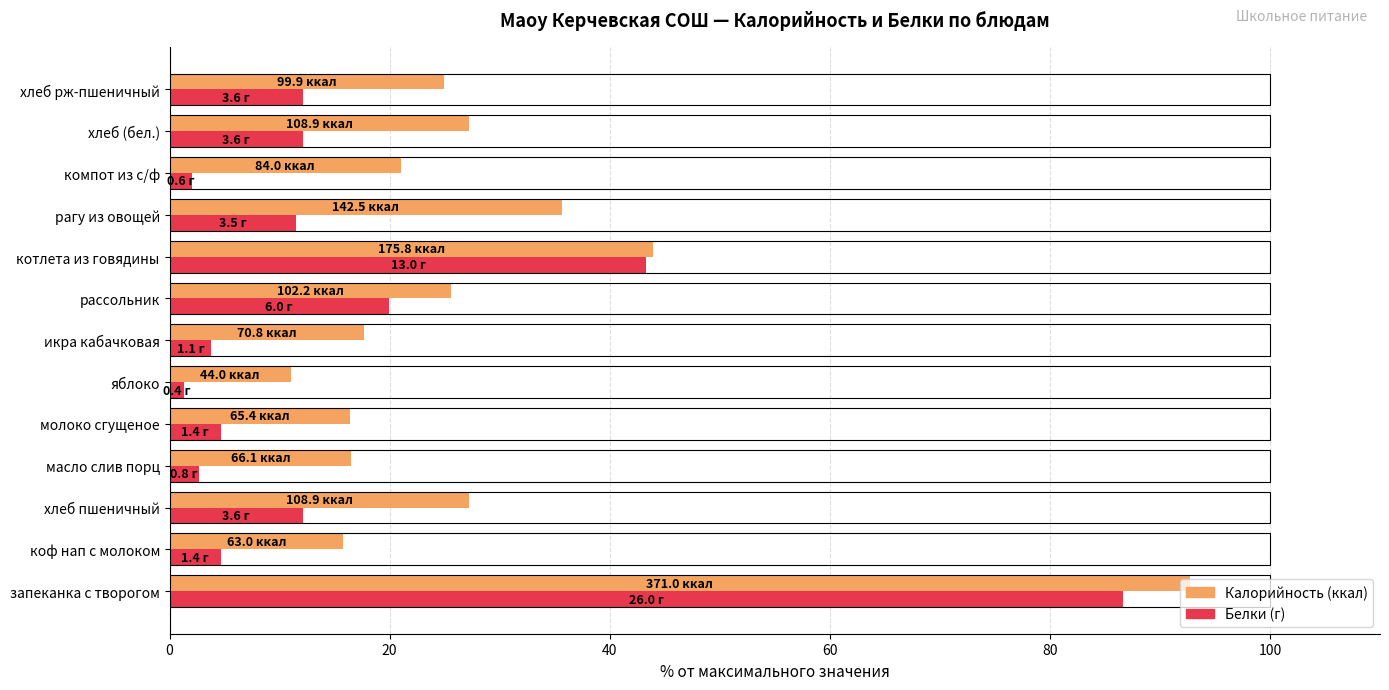

How many categories are shown in the chart?

13